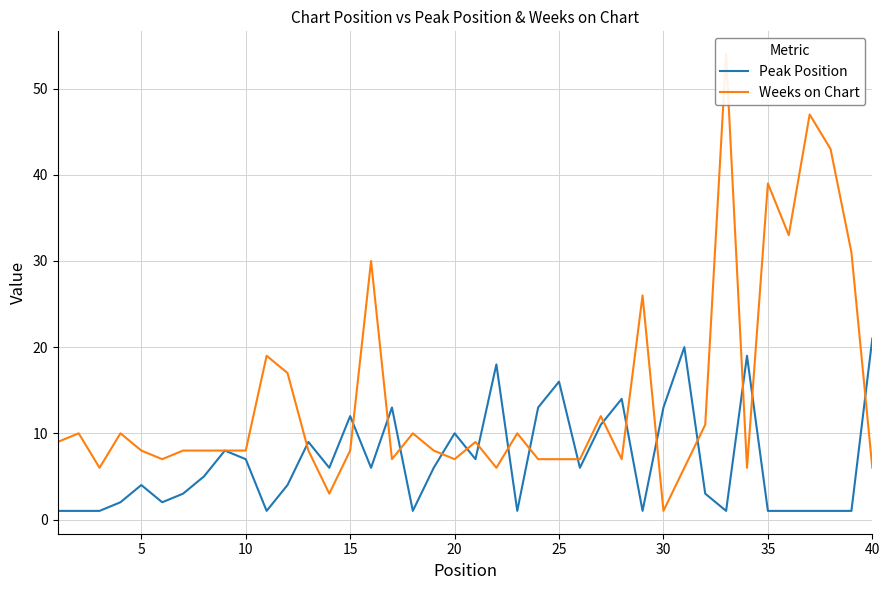

Is it true that Peak Position equals 21 at 40?

True